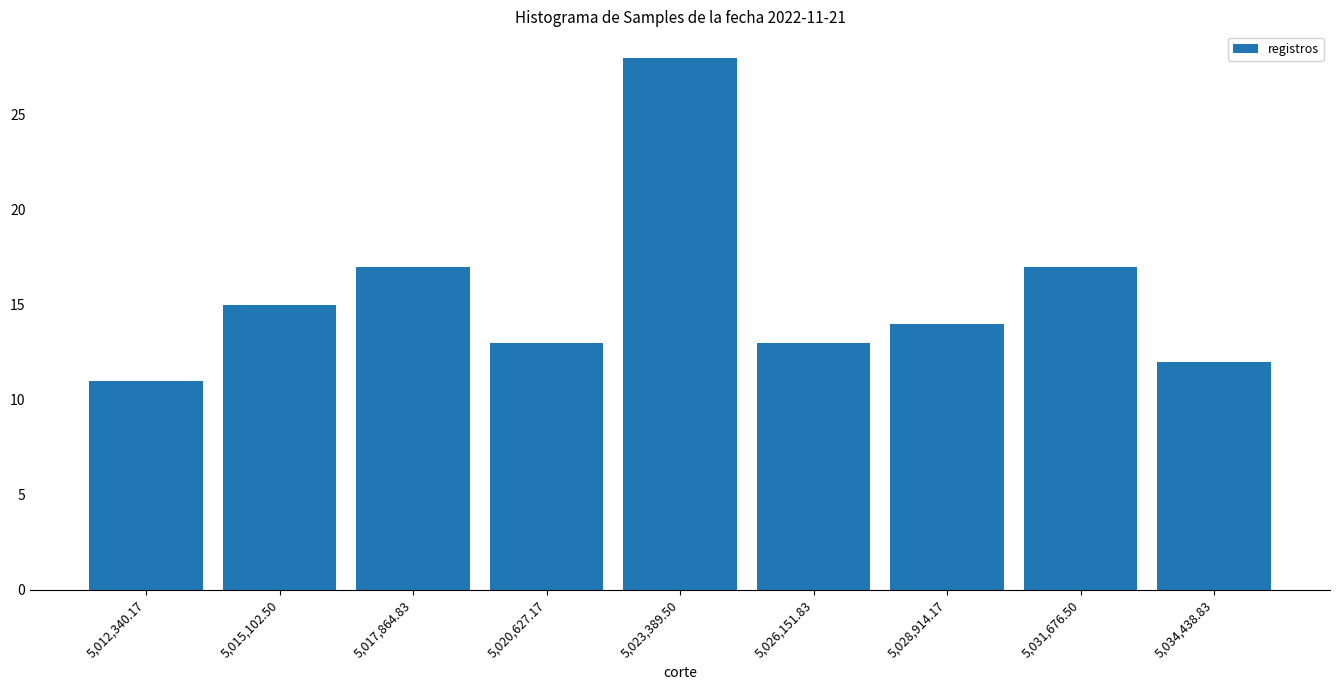

Which range on the x-axis has the tallest bar?

5022000 to 5025000